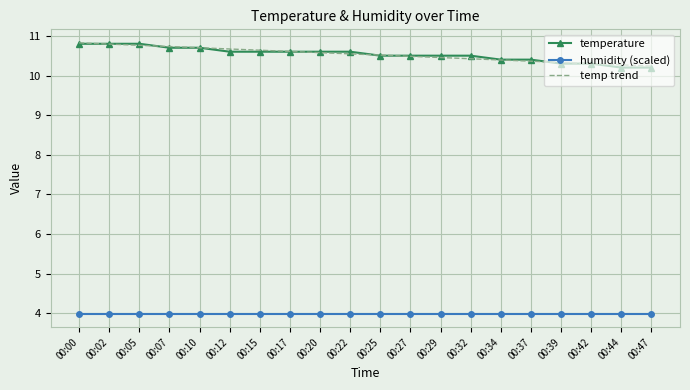

True or false: humidity (scaled) and temperature intersect in this chart.

False